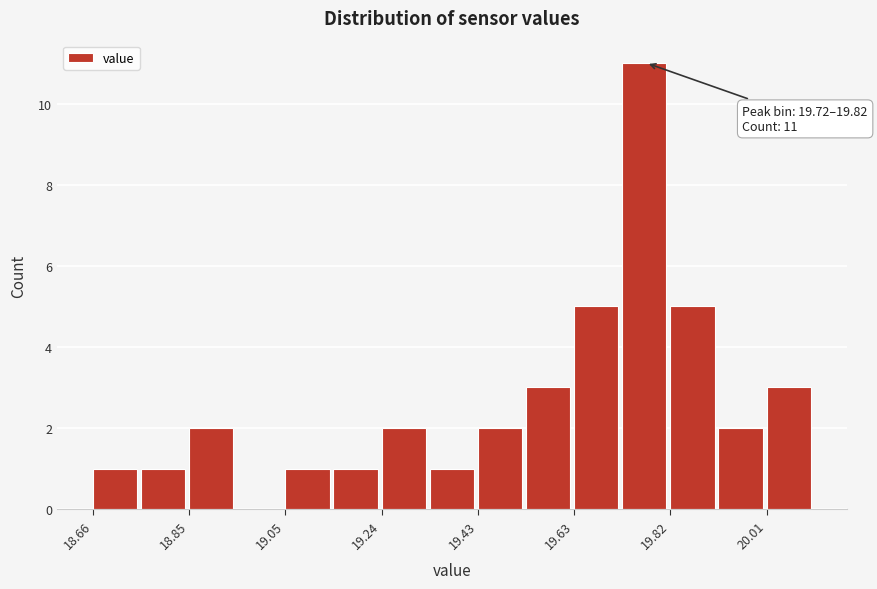

Which range on the x-axis has the tallest bar?

19.72 to 19.82